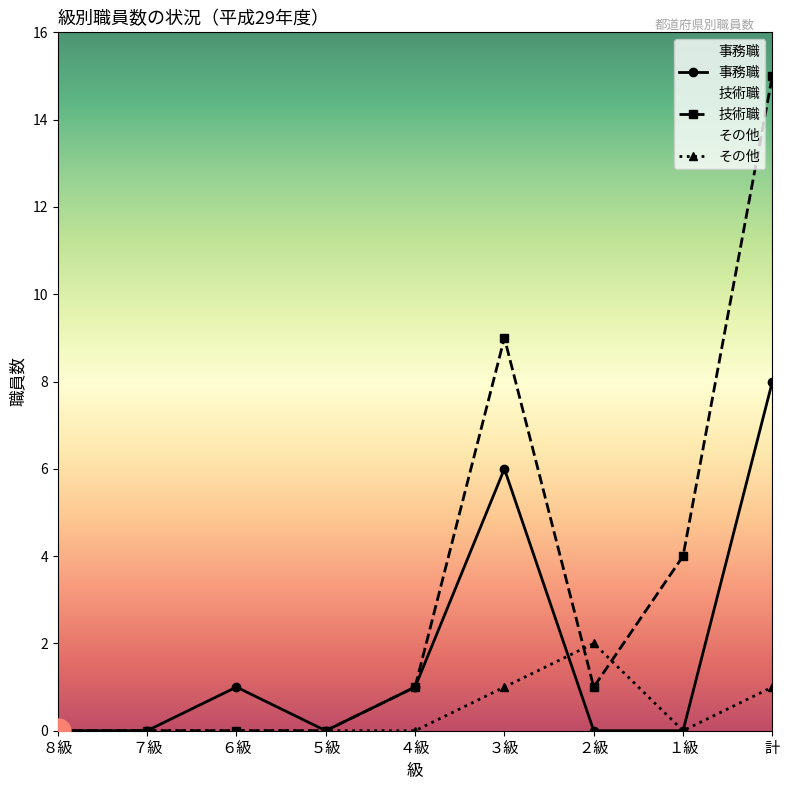

Is the value of 技術職 at ８級 greater than the value of その他 at ２級?

No